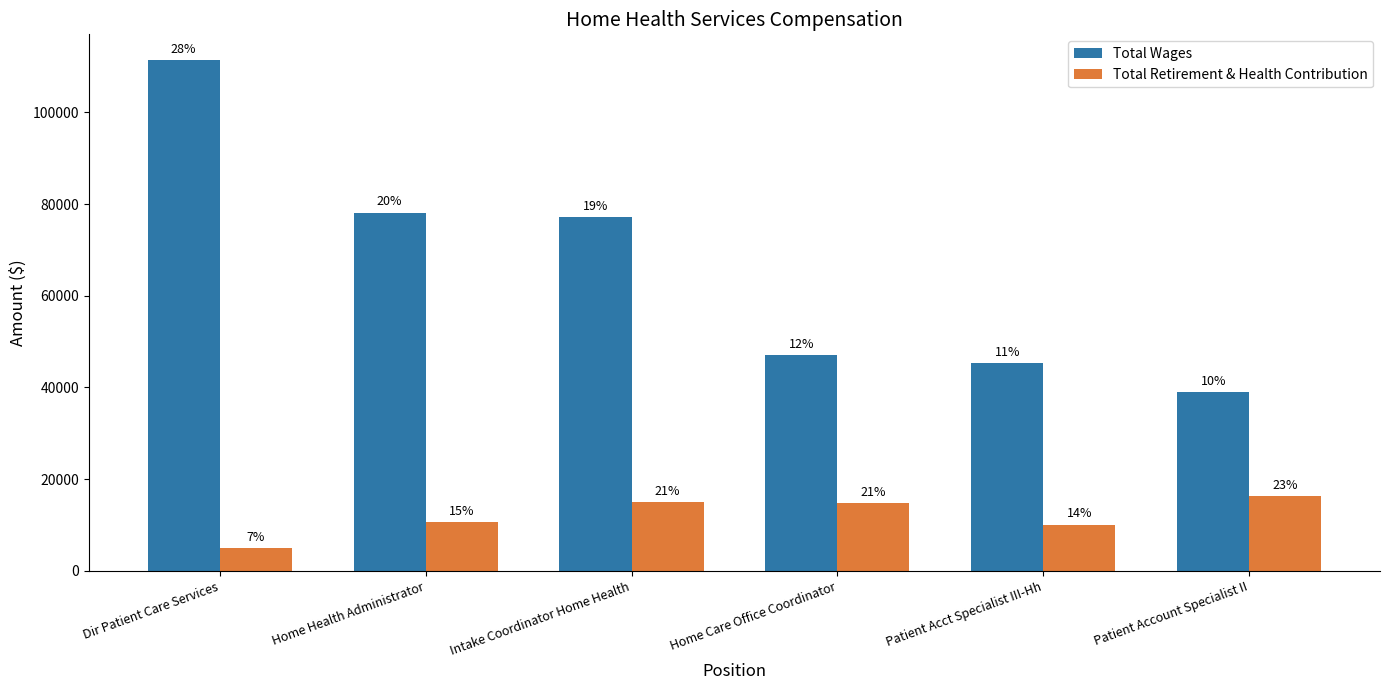

What are all the series names shown in the legend?

Total Wages, Total Retirement & Health Contribution